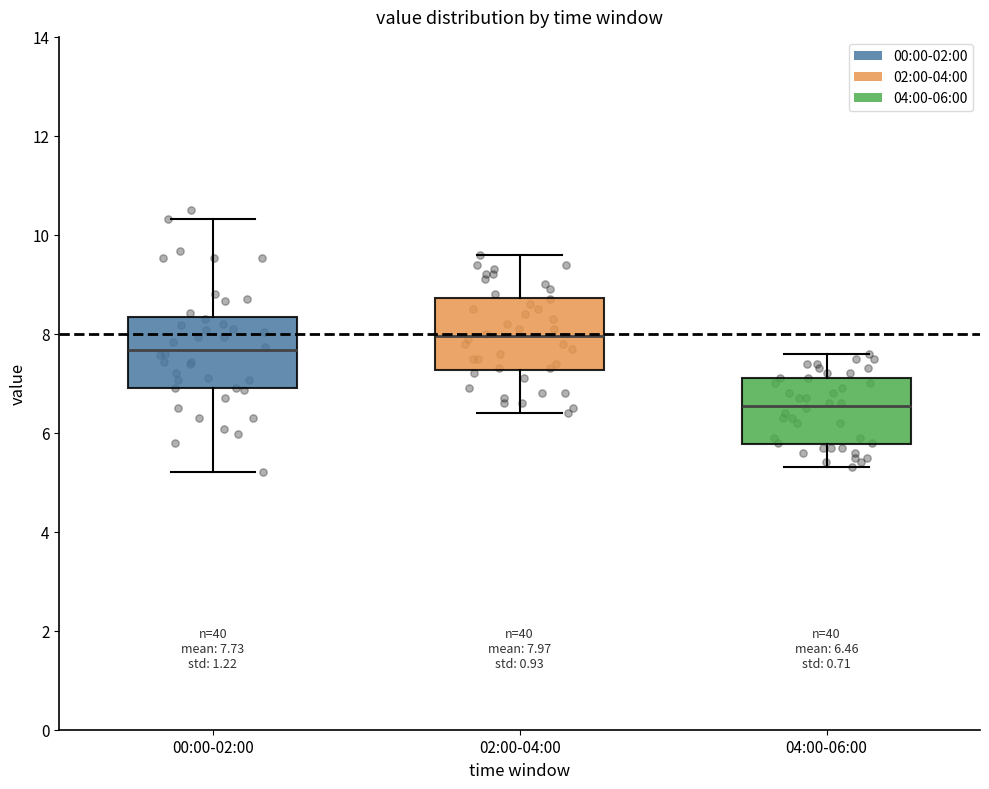

Which box's median line is the lowest?

04:00-06:00